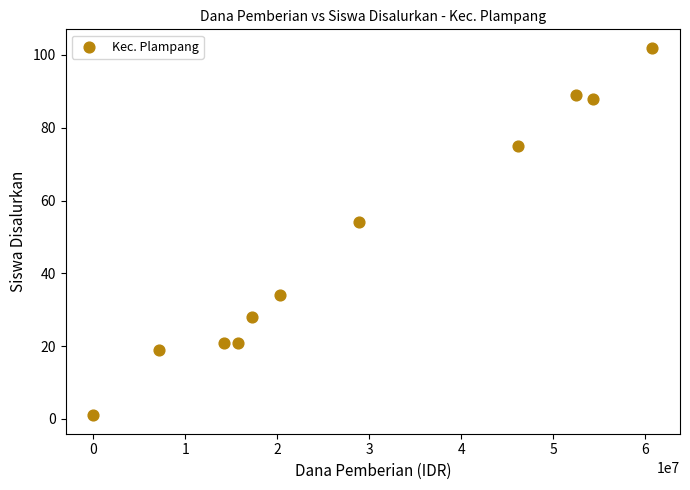

What is the range of Y values (max minus min)?

101